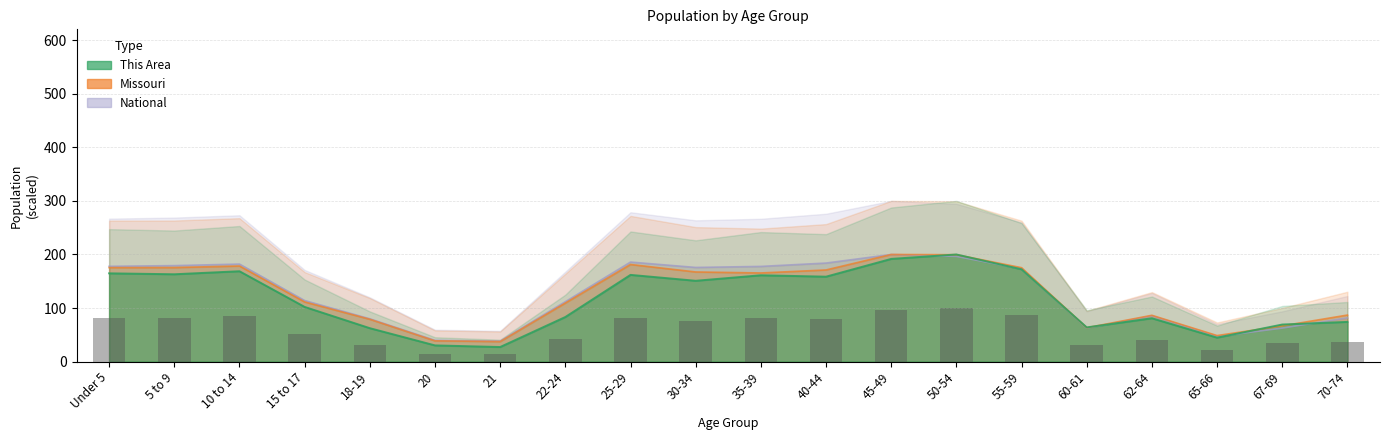

What position from the left is 70-74?

20